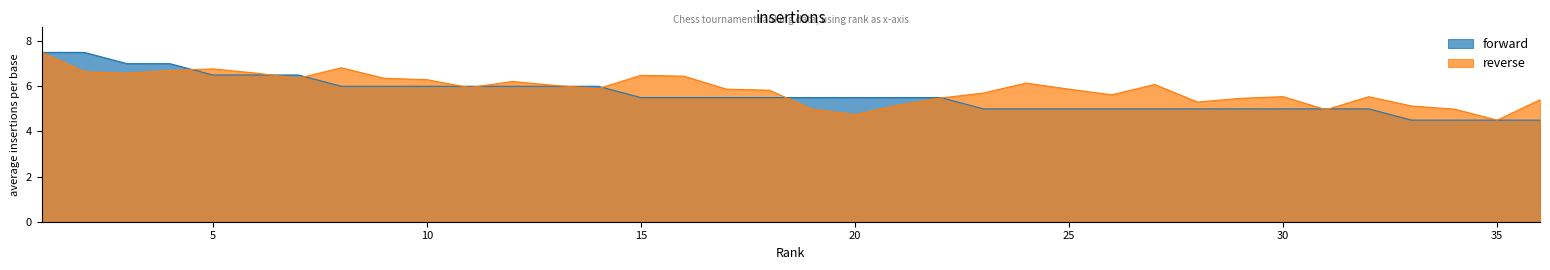

Which category has the lowest value across all series?

33